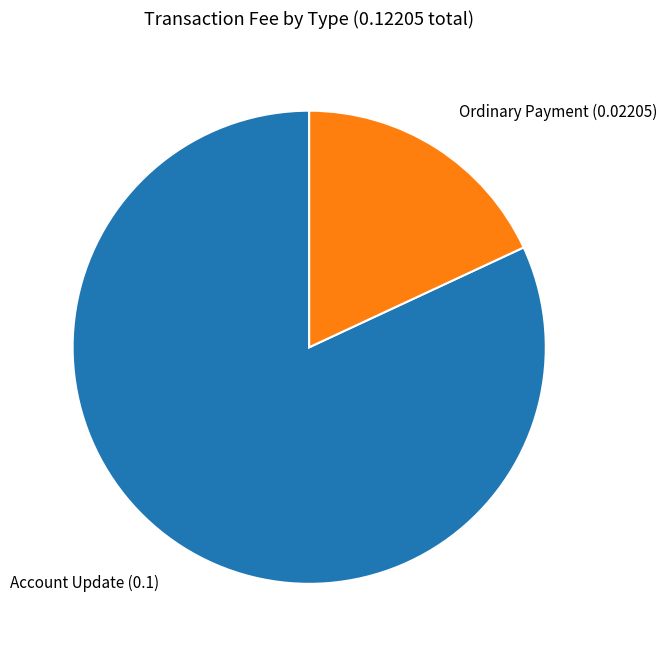

Which slice is the largest?

Account Update (0.1)